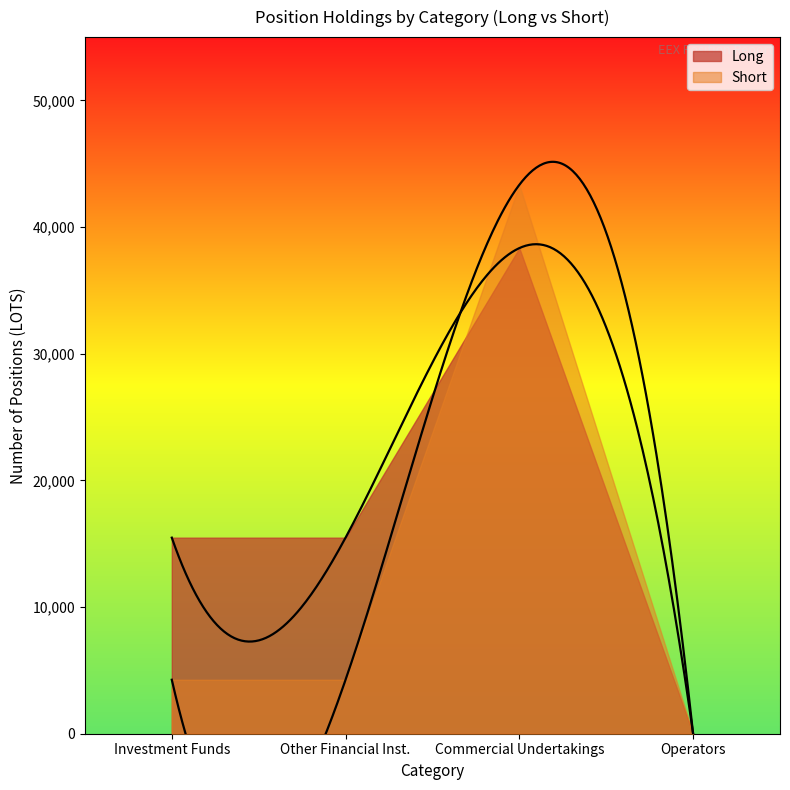

At which category is the sum across all series the highest?

Commercial Undertakings